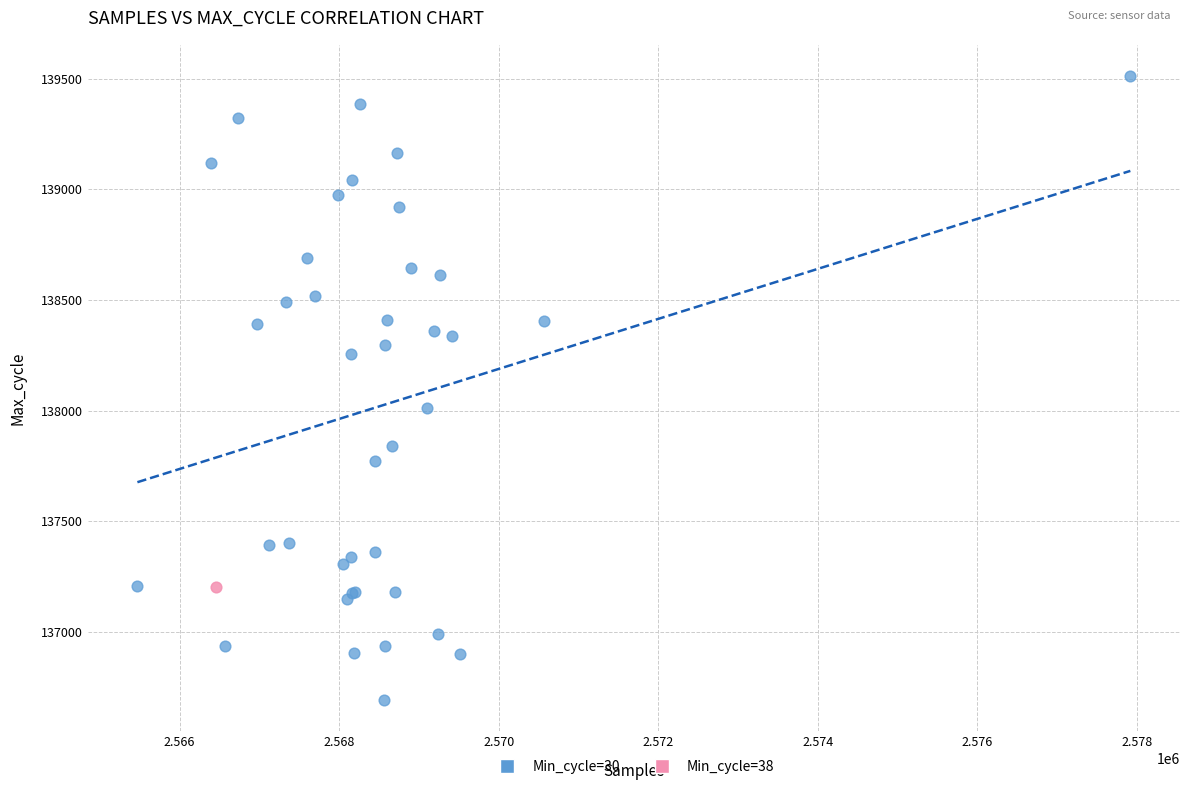

What are all the series names shown in the legend?

Min_cycle=30, Min_cycle=38